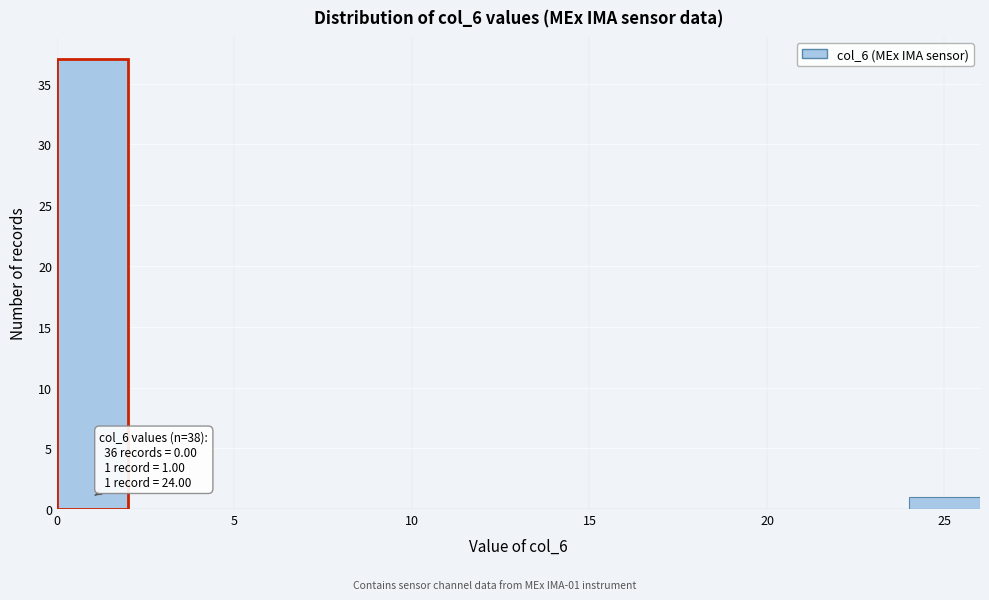

Which range on the x-axis has the tallest bar?

0 to 2